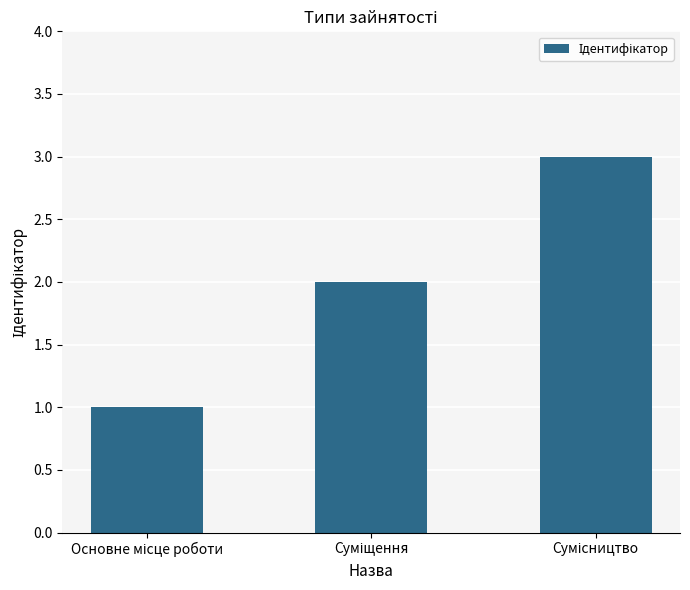

What is the greatest value displayed?

3